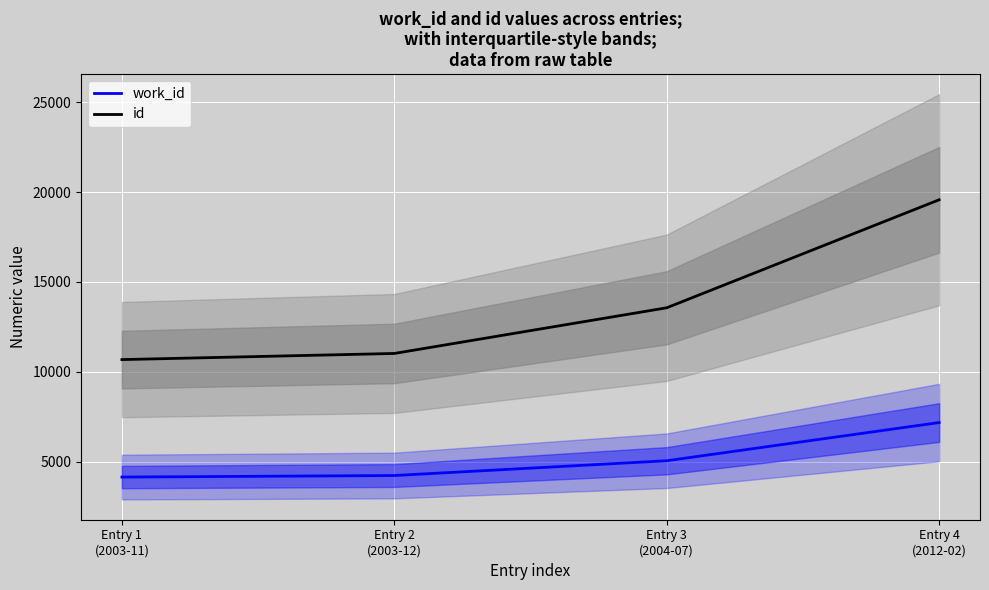

Is this an area chart (filled region under the line)?

No